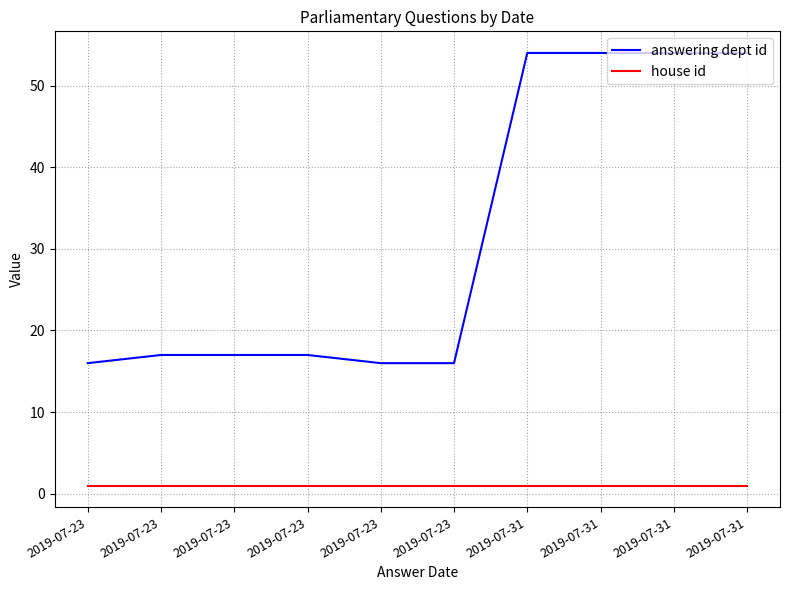

What is the average value of the house id series?

1